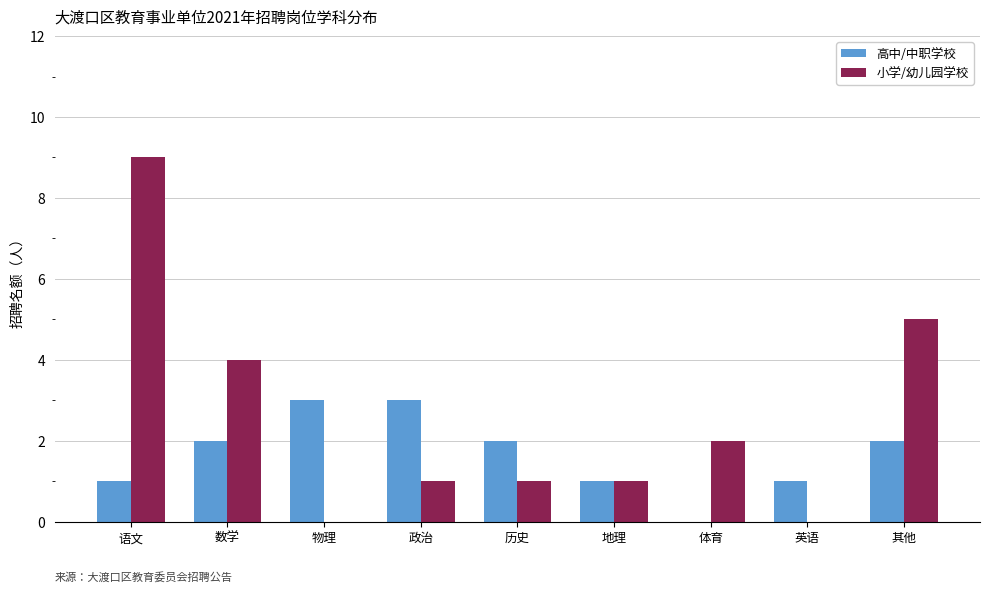

What is the sum of all 小学/幼儿园学校 values?

23